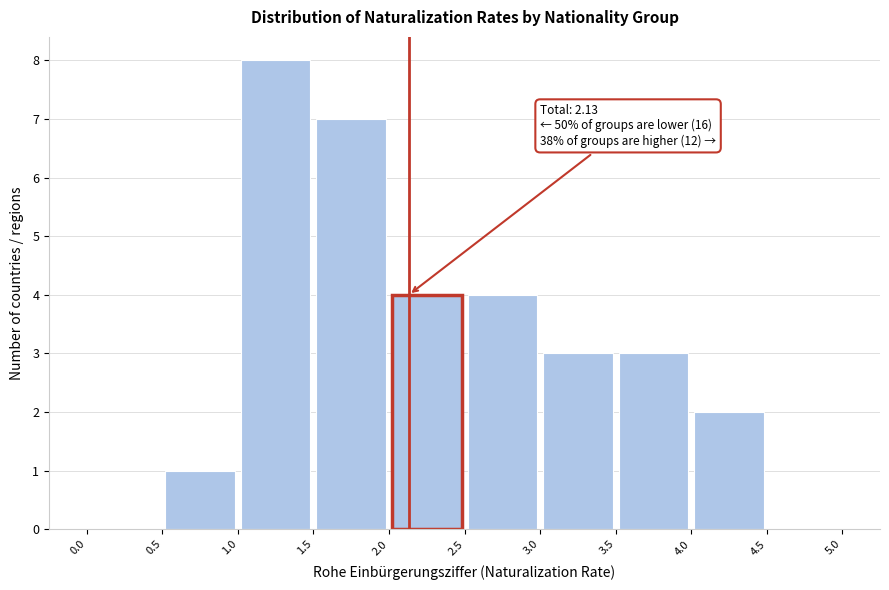

Which range on the x-axis has the tallest bar?

1.0 to 1.5